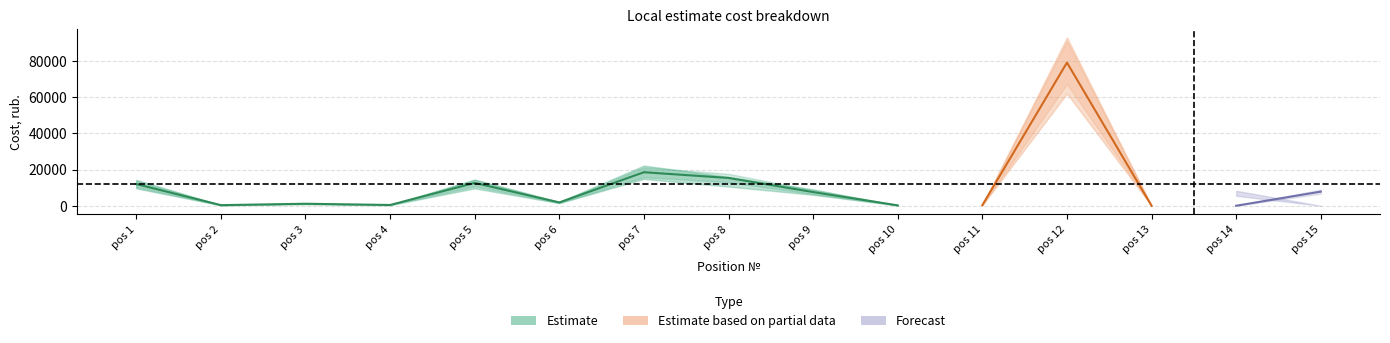

Which has a higher value, 7 or 14?

7